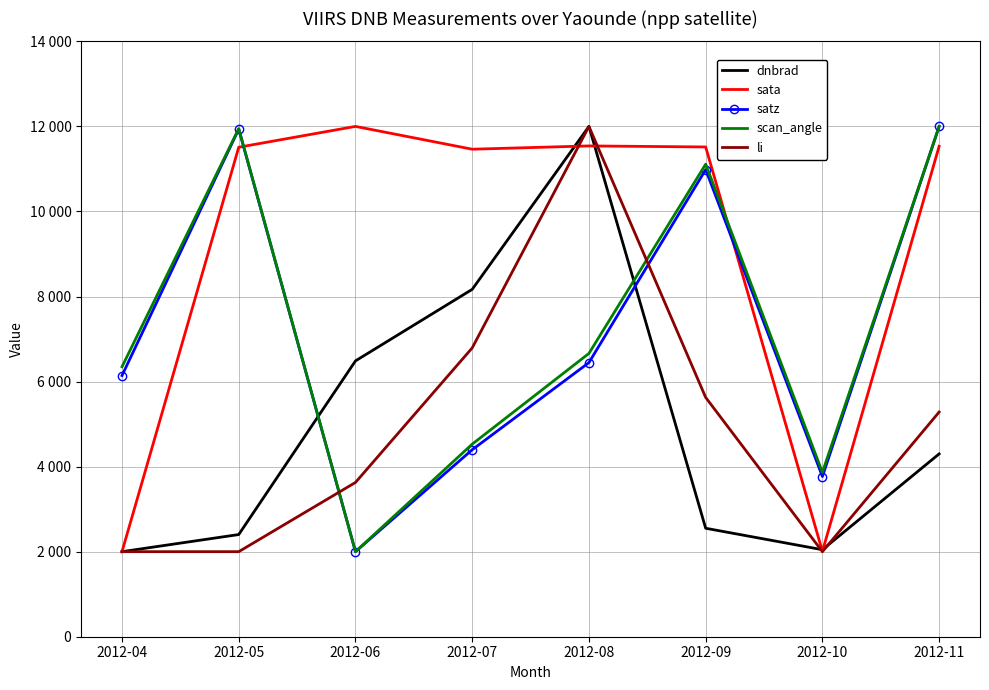

Which series has the largest total across all categories?

sata